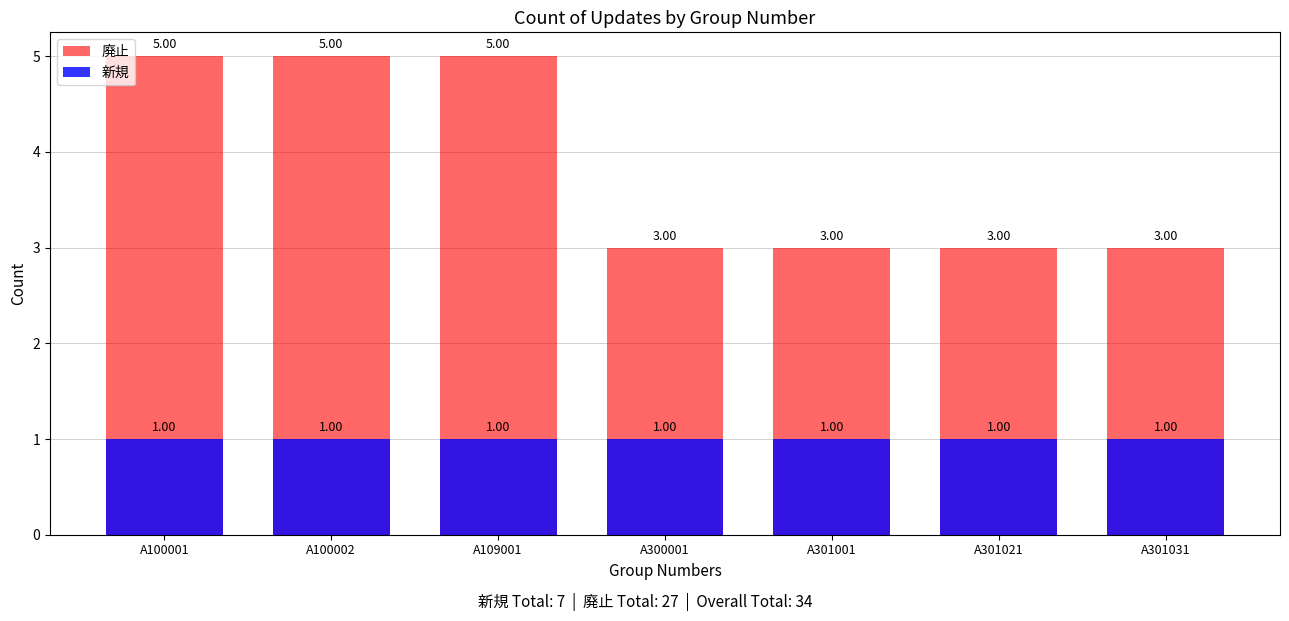

Reading left to right, transcribe all the data shown in this chart.

廃止: A100001=5	A100002=5	A109001=5	A300001=3	A301001=3	A301021=3	A301031=3
新規: A100001=1	A100002=1	A109001=1	A300001=1	A301001=1	A301021=1	A301031=1